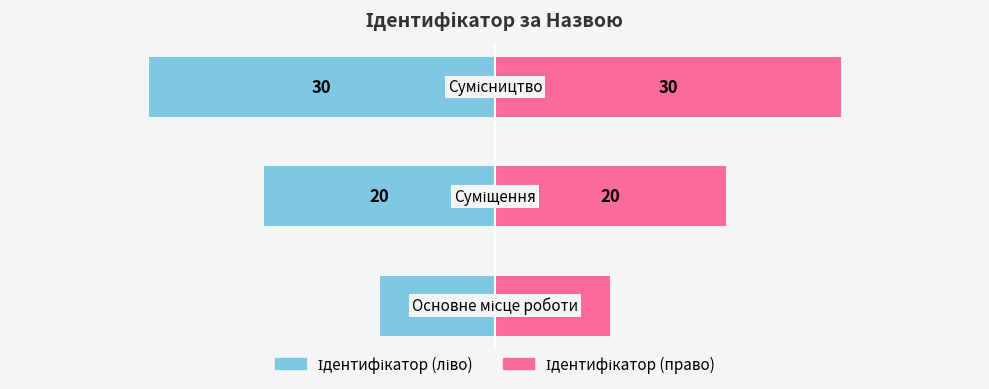

What are all the series names shown in the legend?

Ідентифікатор (ліво), Ідентифікатор (право)